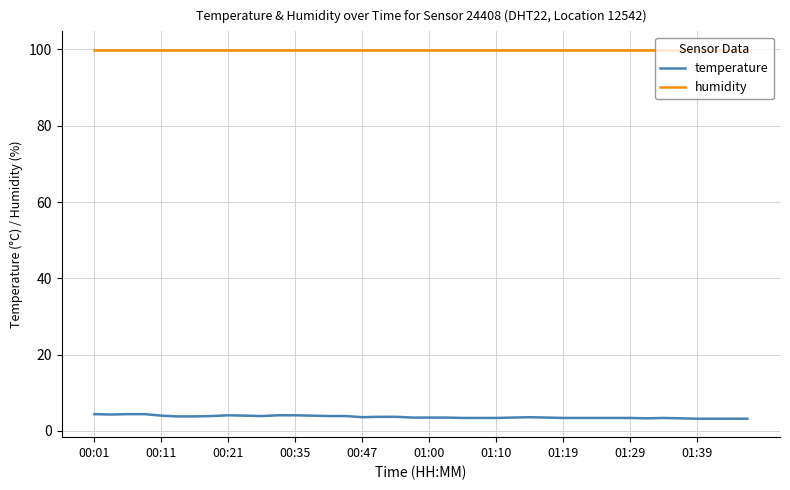

True or false: humidity and temperature intersect in this chart.

False